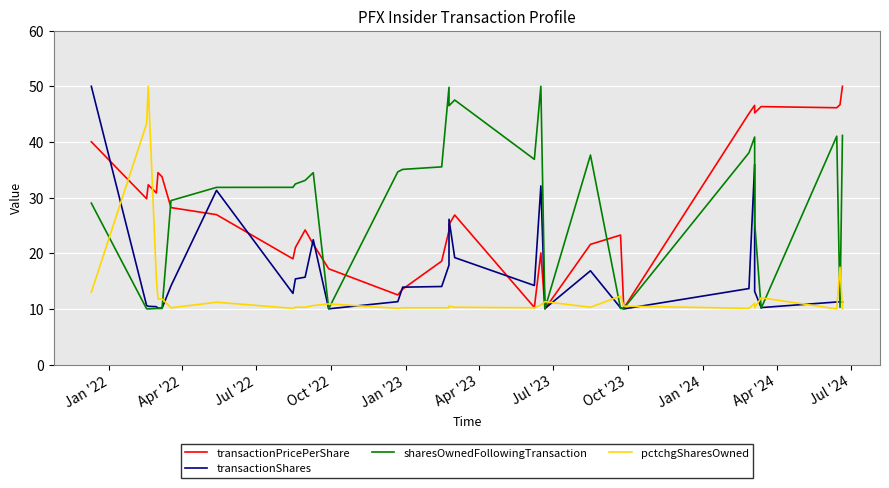

What is the sum of all pctchgSharesOwned values?

426.5